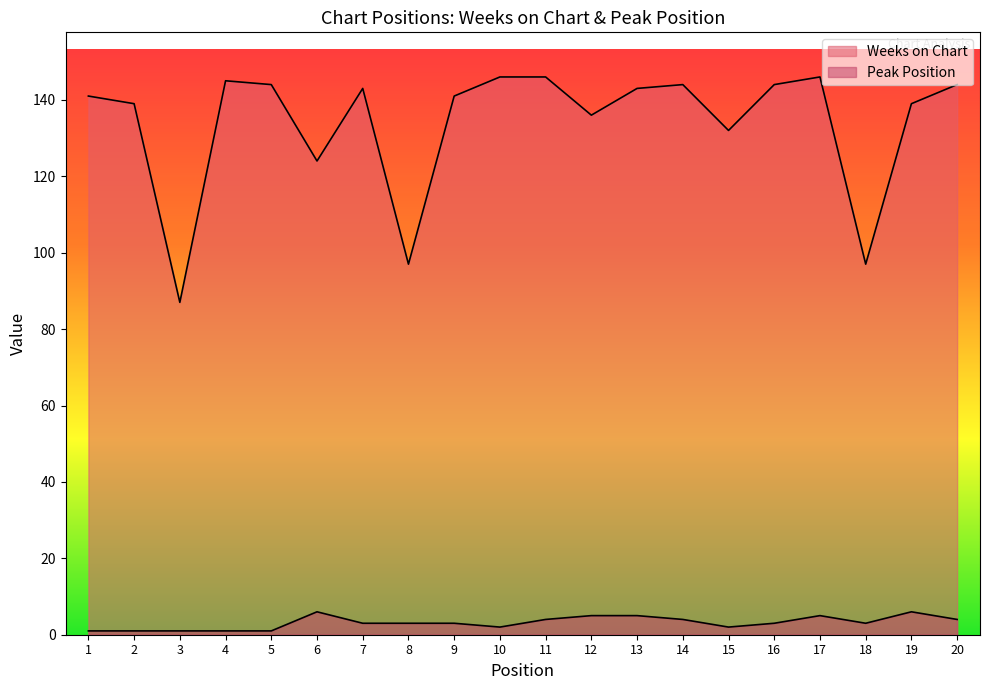

Count the number of categories in the chart.

20